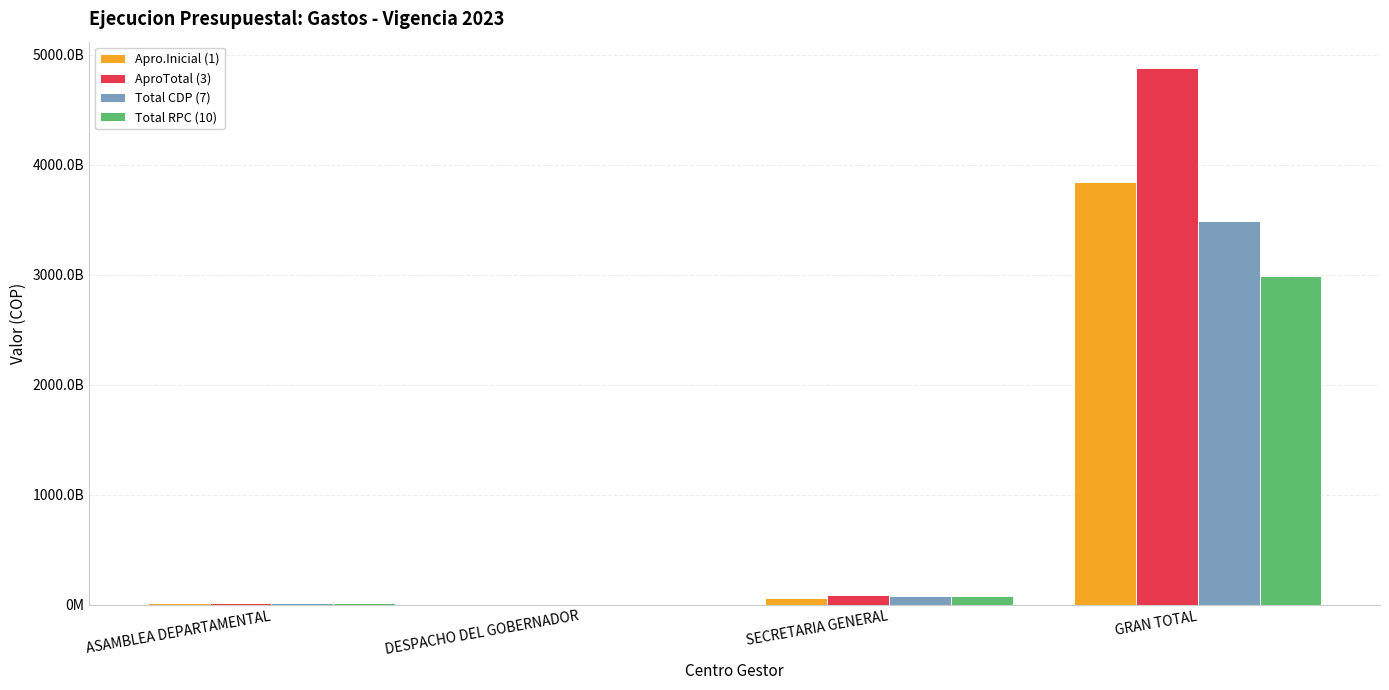

Are the bars grouped side by side (vs. stacked)?

Yes